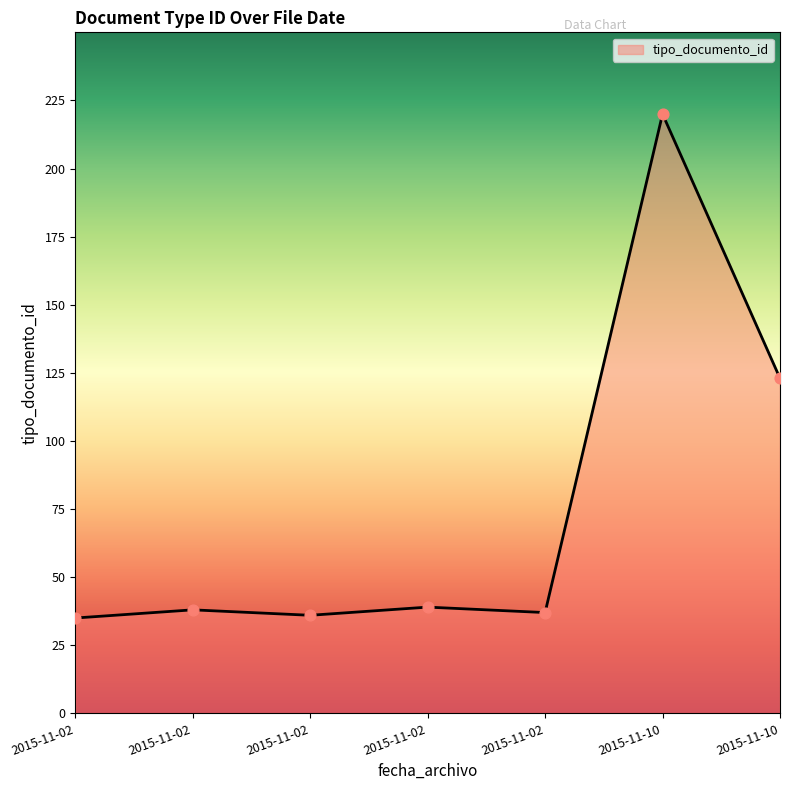

Approximately how many times larger is the value at 2015-11-02 compared to 2015-11-02?

1.0